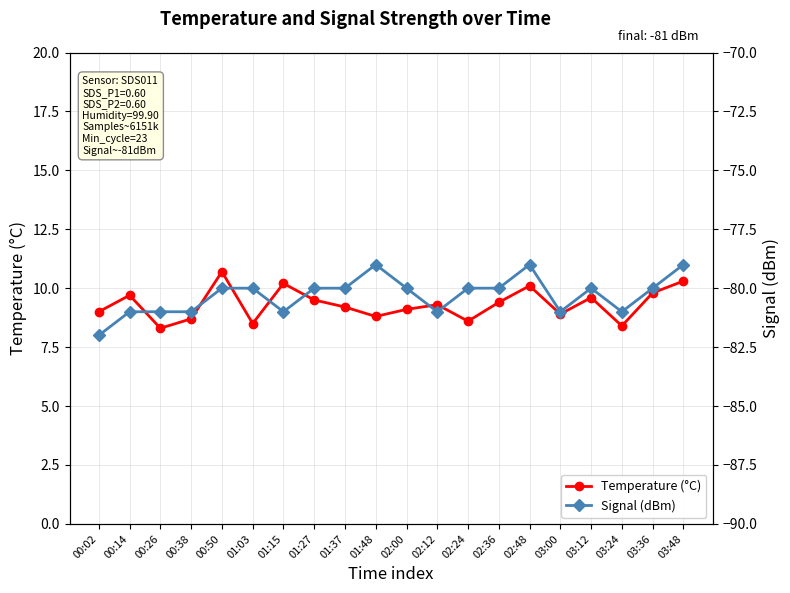

True or false: Temperature (°C) and Signal (dBm) intersect in this chart.

False